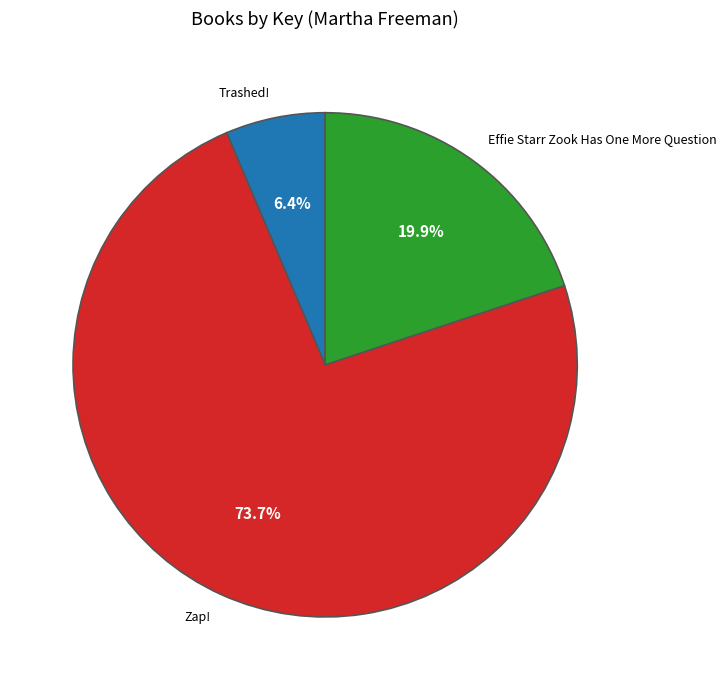

Combined, what portion of the pie is Effie Starr Zook Has One More Question and Trashed!?

26.3%